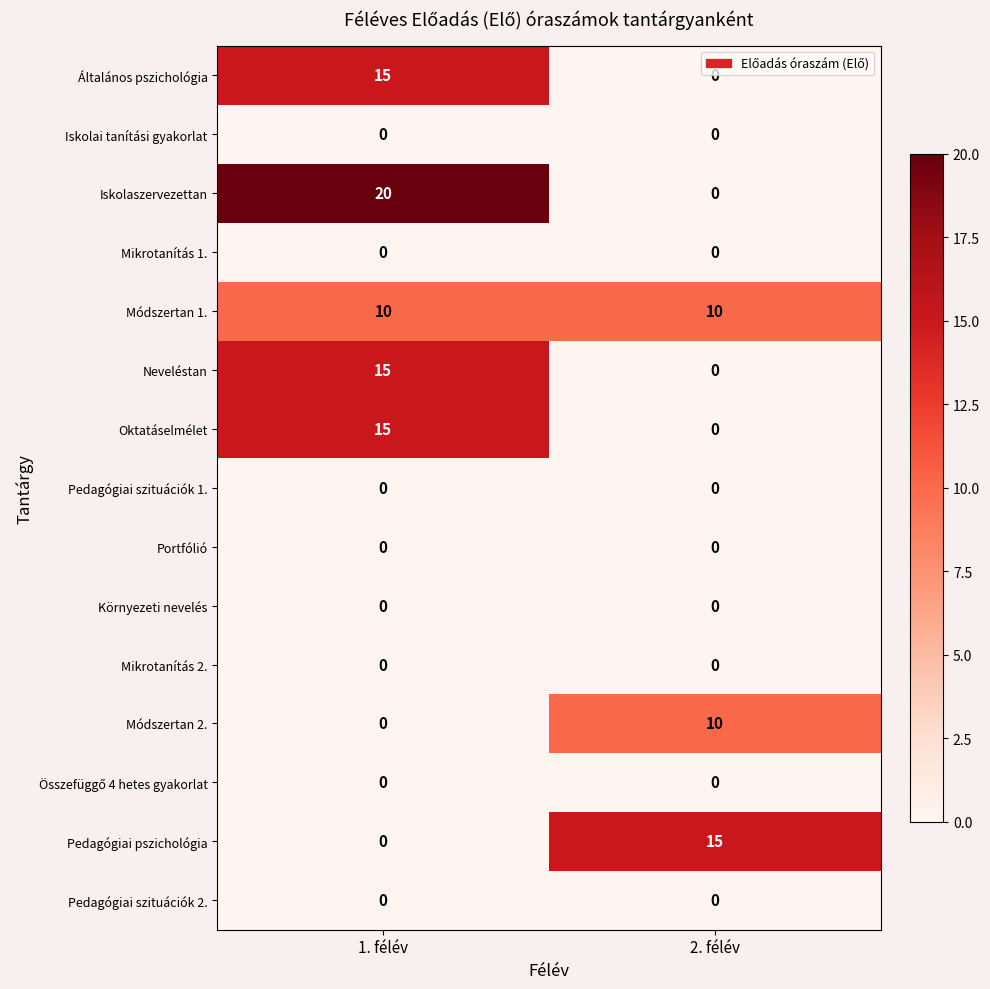

Between 1. félév and 2. félév, which series saw the biggest shift?

Iskolaszervezettan